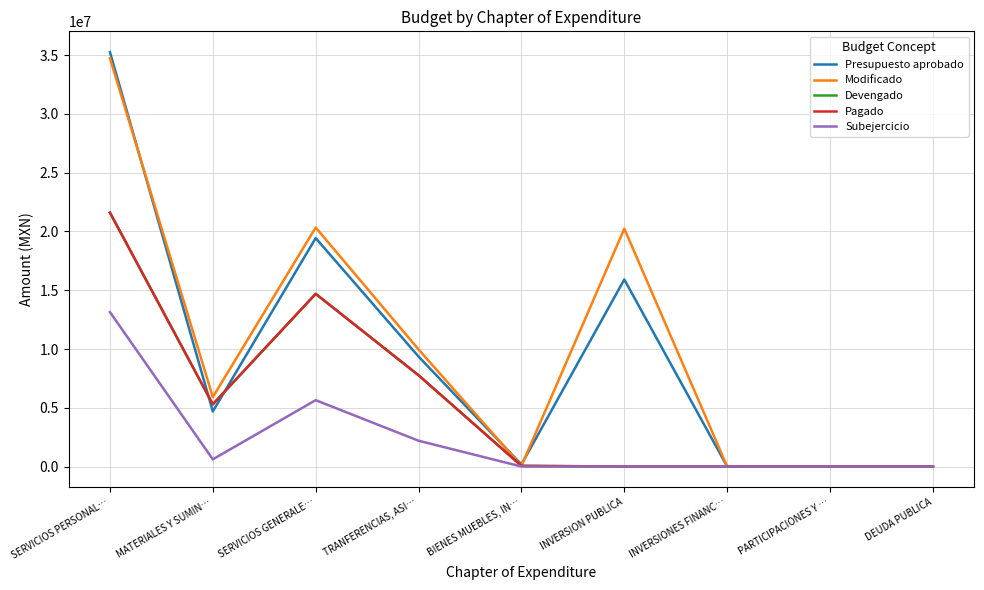

Does the chart have visible grid lines?

Yes